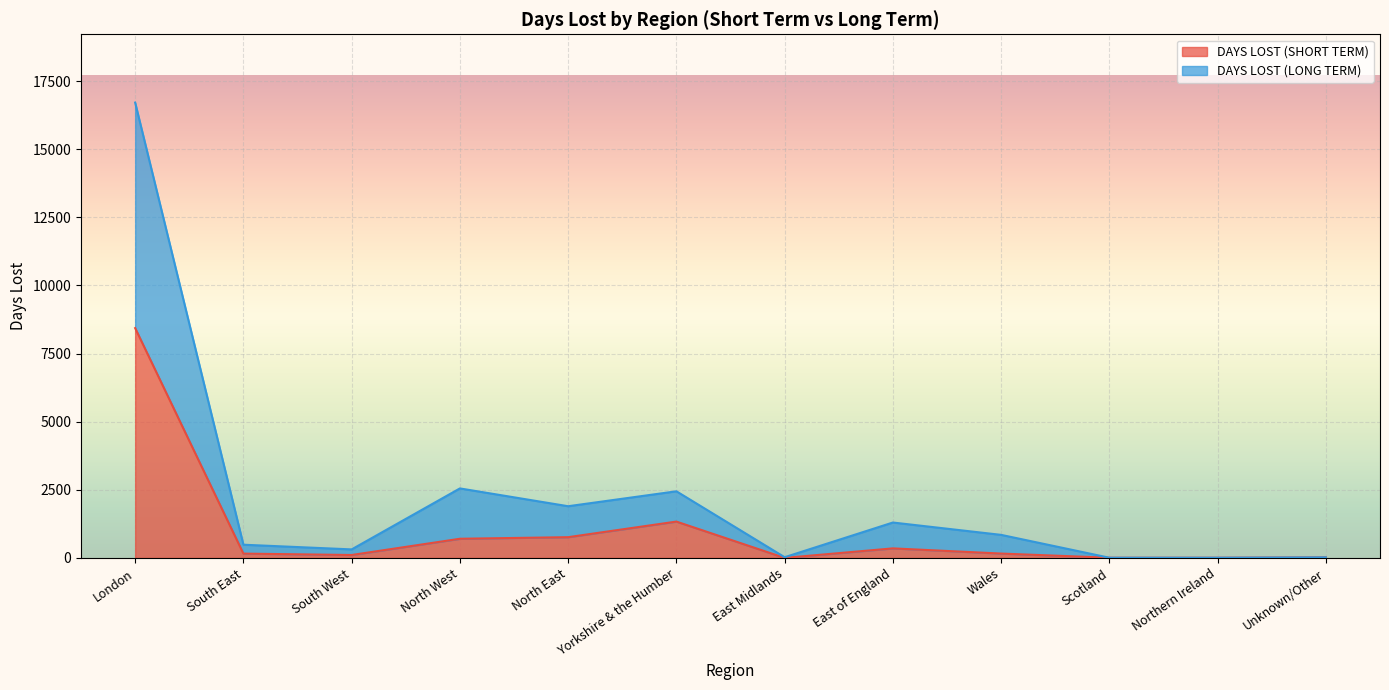

Reading left to right, transcribe all the data shown in this chart.

DAYS LOST (SHORT TERM): London=8435.8	South East=158.0	South West=107.3	North West=703.3	North East=761.4	Yorkshire & the Humber=1333.9	East Midlands=1.0	East of England=350.4	Wales=160.0	Scotland=7.0	Northern Ireland=7.0	Unknown/Other=21.0
DAYS LOST (LONG TERM): London=16713.5	South East=484.6	South West=312.7	North West=2551.1	North East=1897.5	Yorkshire & the Humber=2445.7	East Midlands=26.0	East of England=1299.6	Wales=846.0	Scotland=7.0	Northern Ireland=7.0	Unknown/Other=21.0